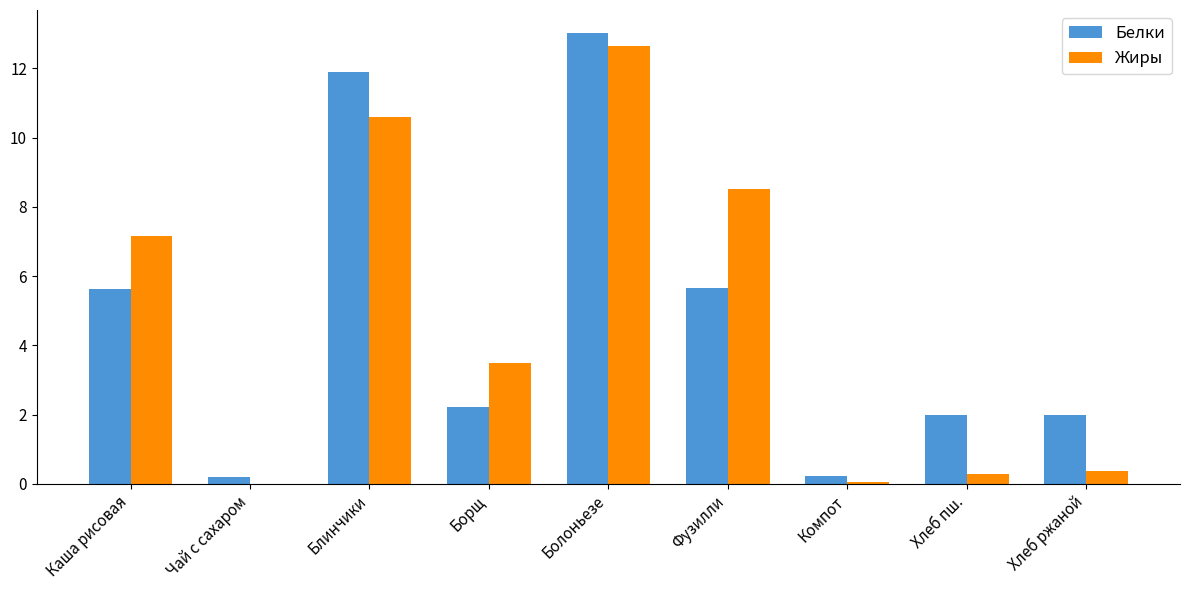

Is the value of Белки at Фузилли greater than the value of Жиры at Чай с сахаром?

Yes